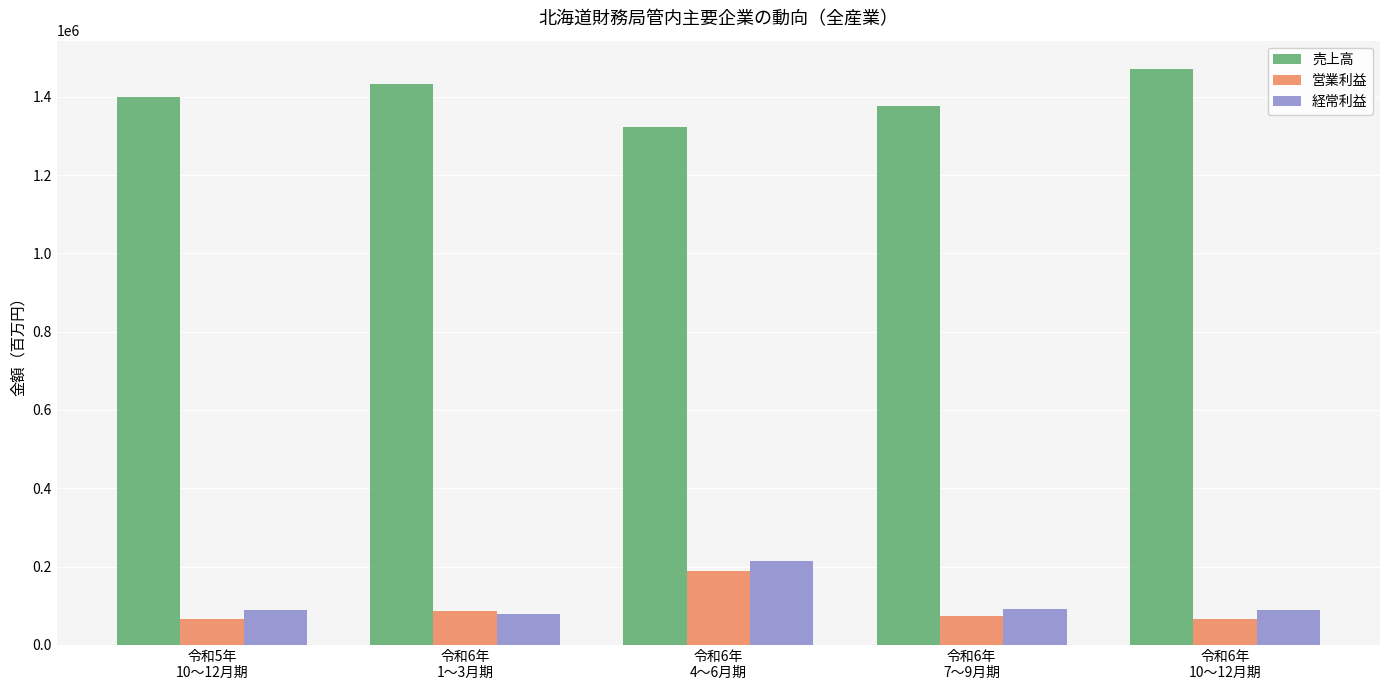

What is the label of the 4th bar from the right?

令和6年
1～3月期